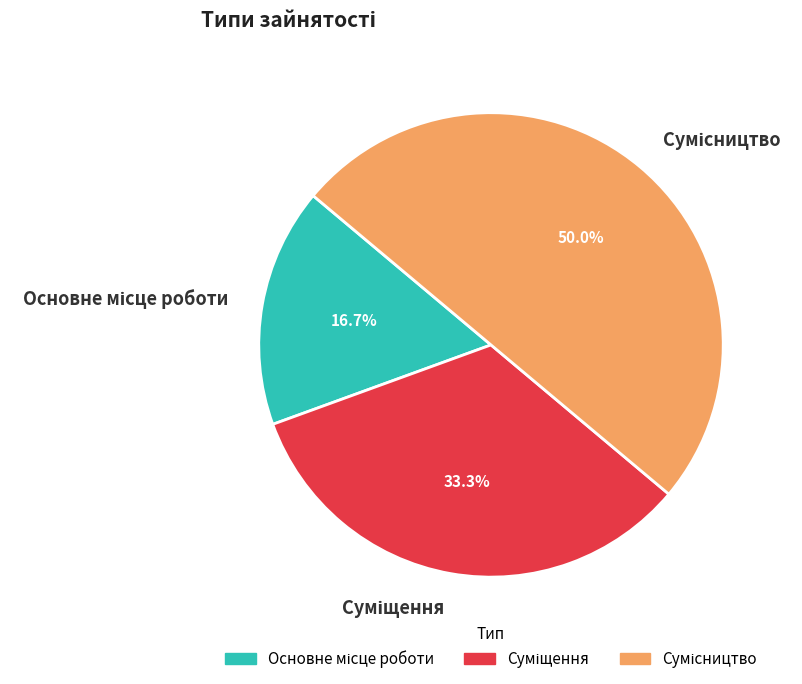

Combined, do Сумісництво and Суміщення account for over 50%?

Yes